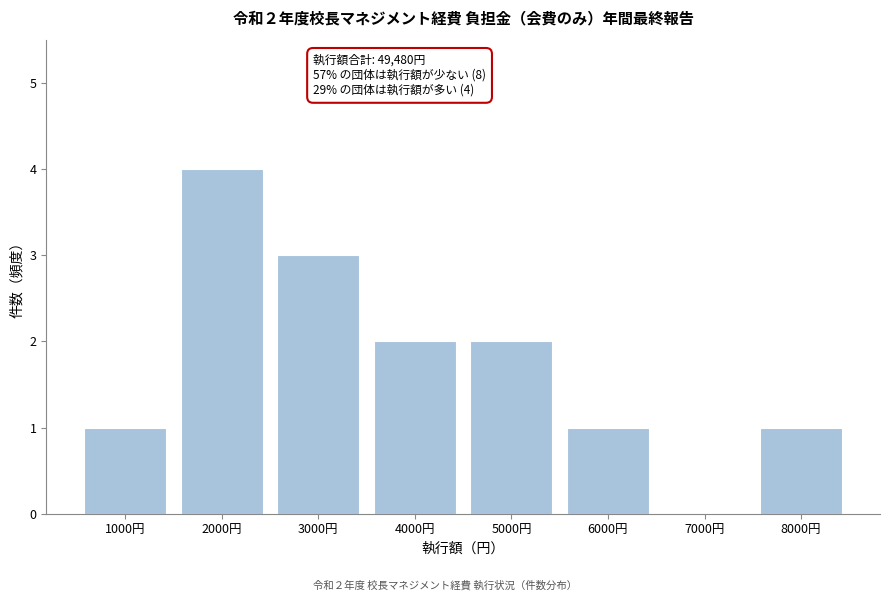

Reading right to left, what are all the values shown in this chart?

8000円=1	7000円=0	6000円=1	5000円=2	4000円=2	3000円=3	2000円=4	1000円=1